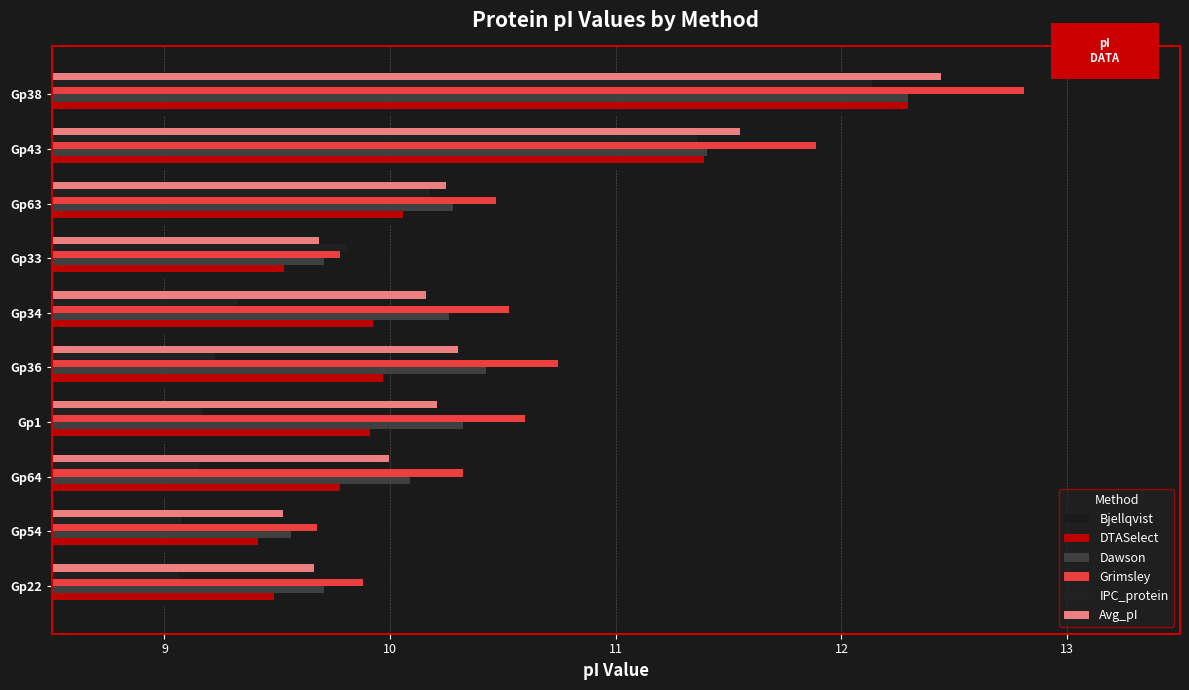

What is the value of the Avg_pI bar at the 7th from the left?

9.7